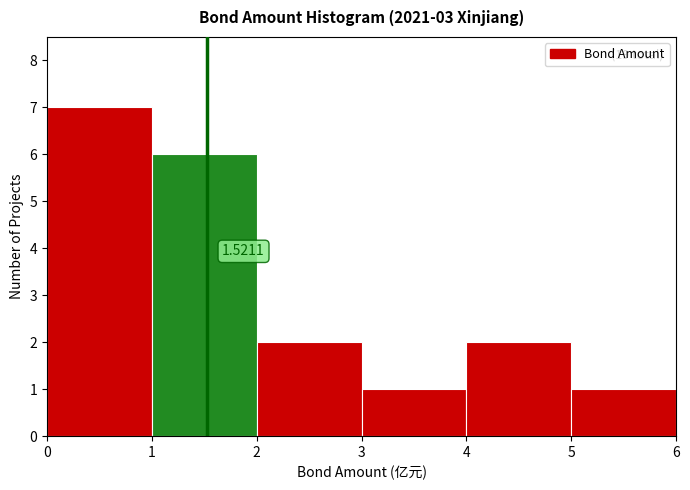

Which range on the x-axis has the tallest bar?

0 to 1